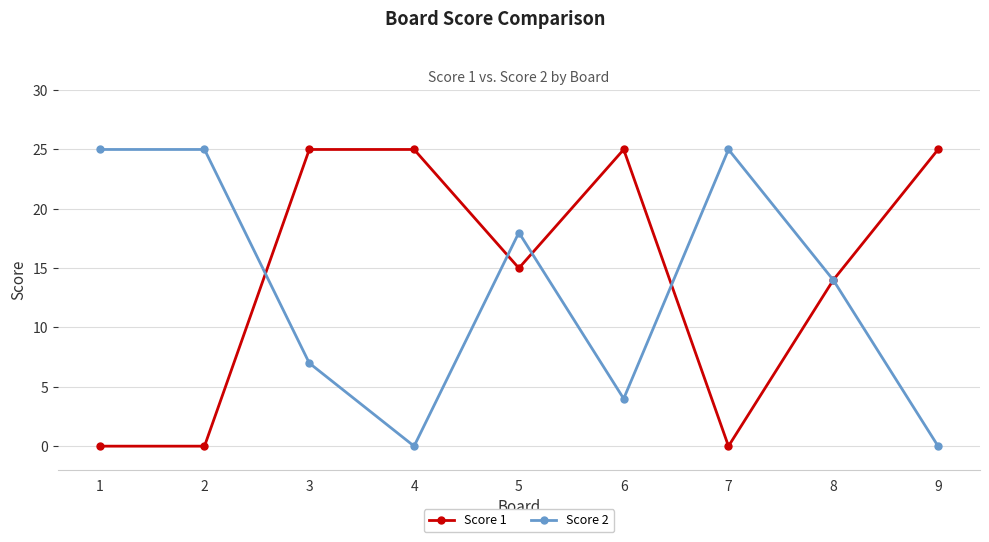

What is the highest value of the Score 1 series?

25